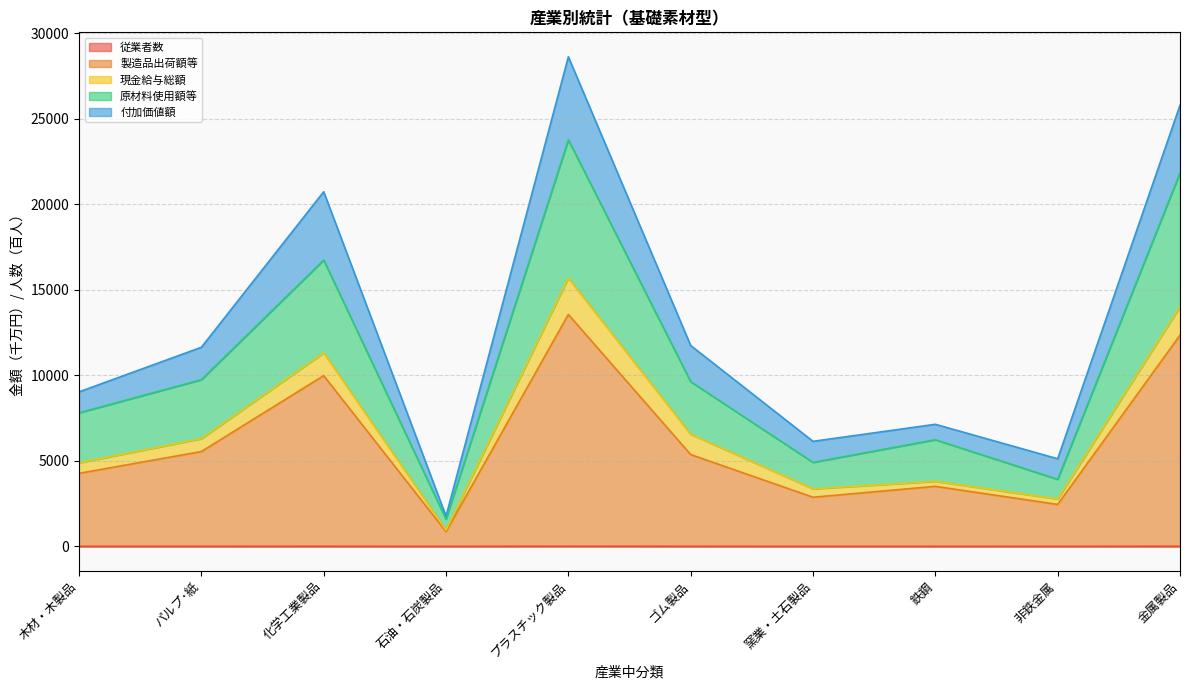

Does the chart have visible grid lines?

Yes